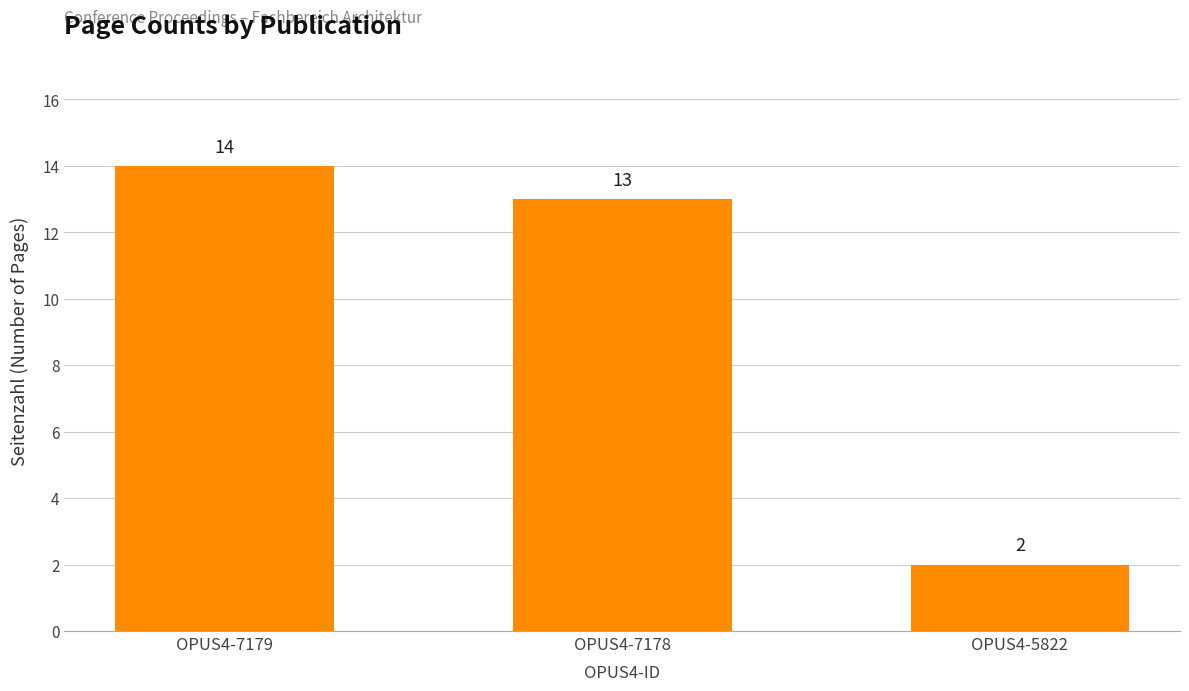

Reading right to left, transcribe all the data shown in this chart.

OPUS4-5822=2	OPUS4-7178=13	OPUS4-7179=14